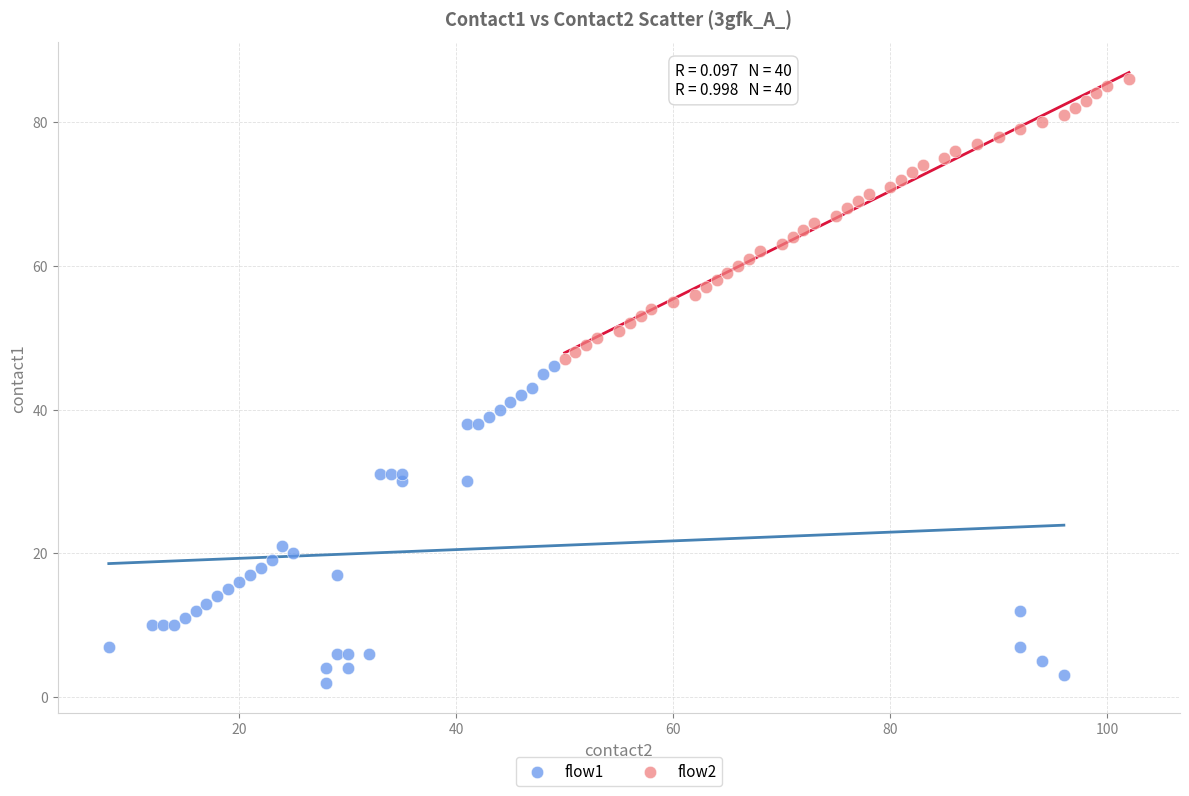

Which series contains the highest Y value?

flow2